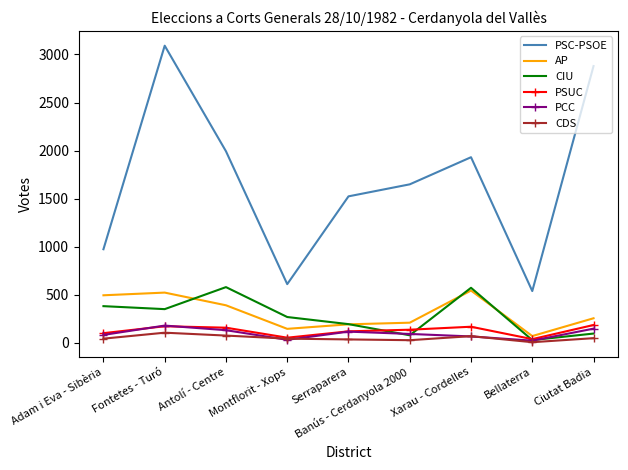

Is it true that PCC equals 117 at Serraparera?

True